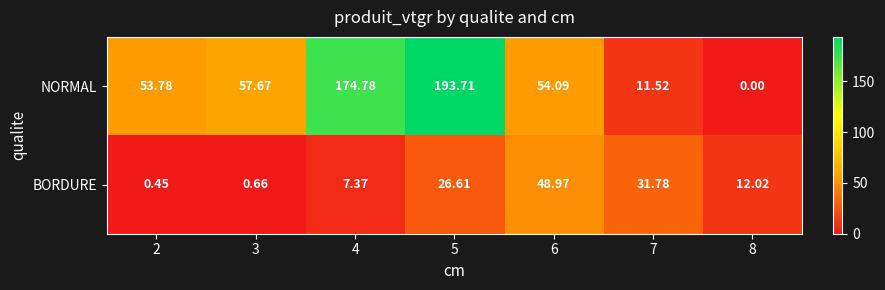

At which category is the sum across all series the highest?

5